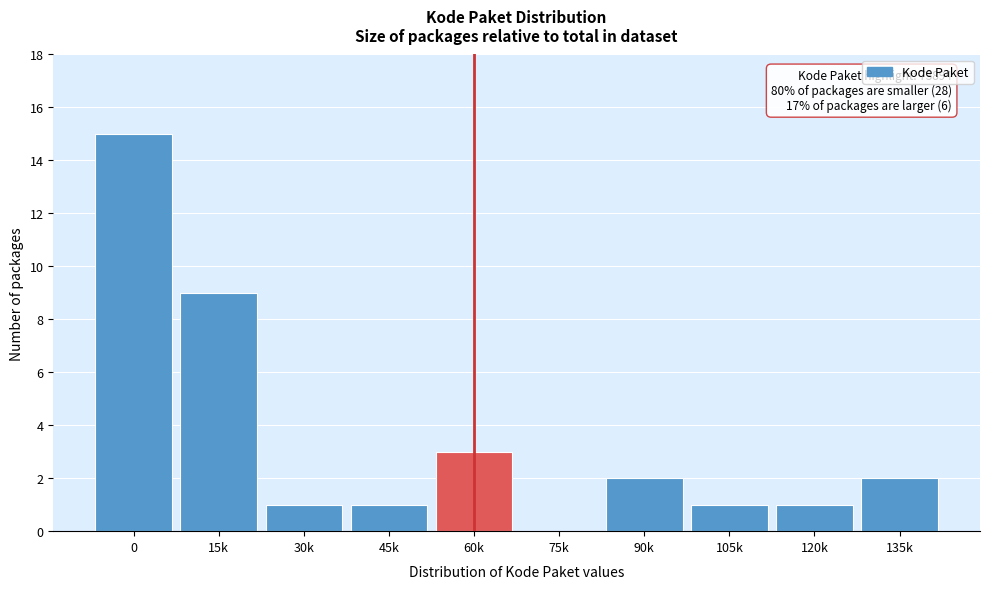

Reading left to right, what are all the values shown in this chart?

0=15	15k=9	30k=1	45k=1	60k=3	75k=0	90k=2	105k=1	120k=1	135k=2